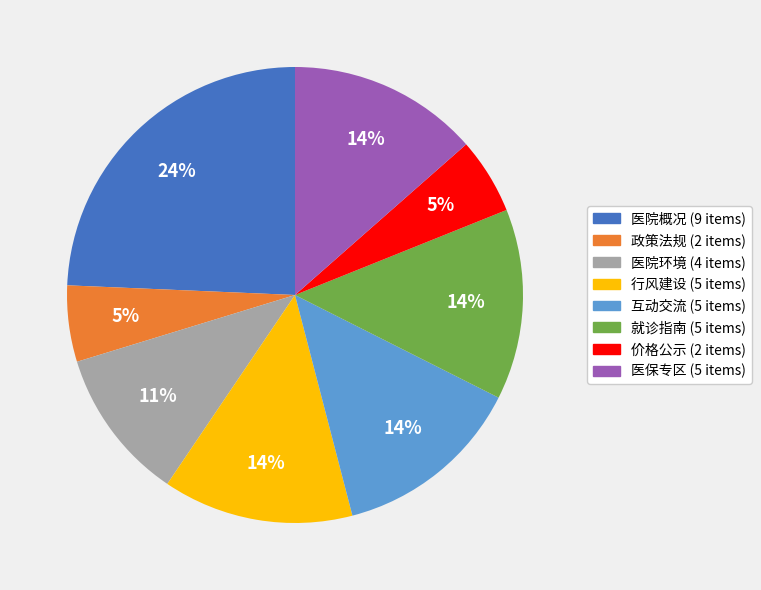

To the nearest percent, what portion does 互动交流 represent?

14%